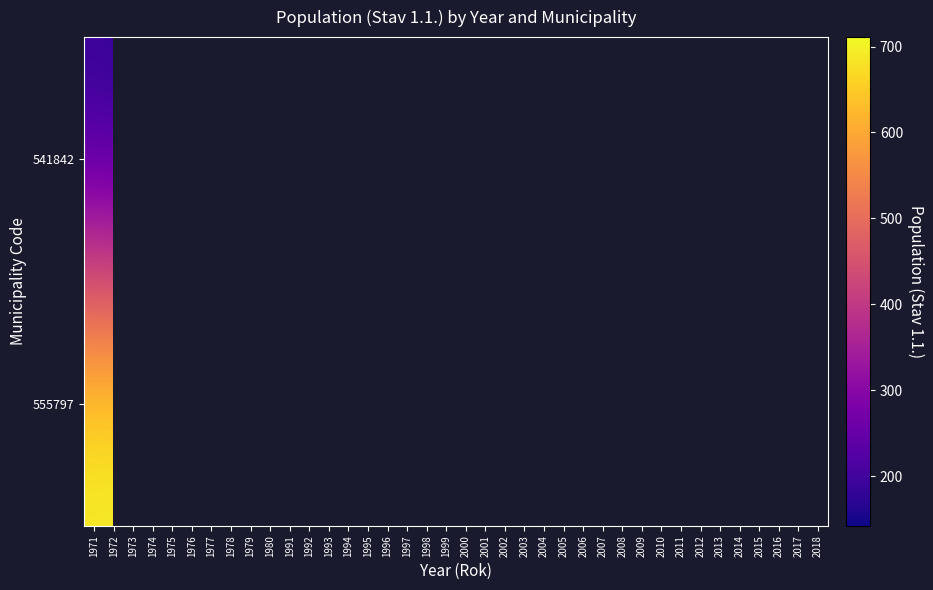

The value of 541842 at 1973 is 66.6. True or false?

False